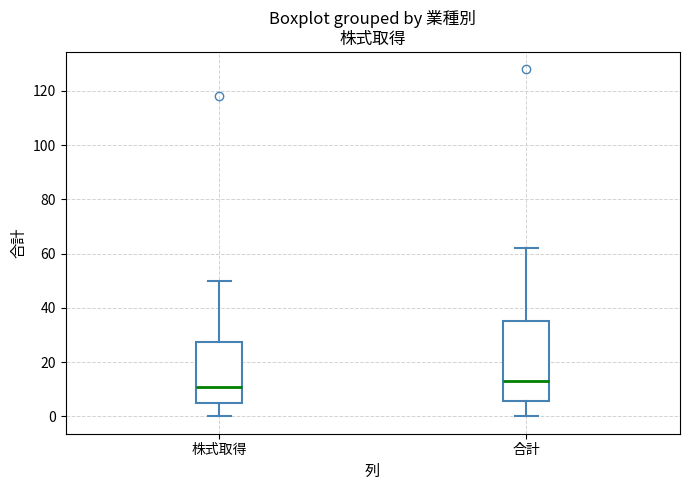

Reading left to right, read every box against the y-axis: the position of its median line, the range the box covers, and the ends of its whiskers. The values are not printed on the chart, so give them approximately, as read against the axis.

株式取得: median 12, box 6 to 28, whiskers 0 to 50
合計: median 14, box 6 to 36, whiskers 0 to 62